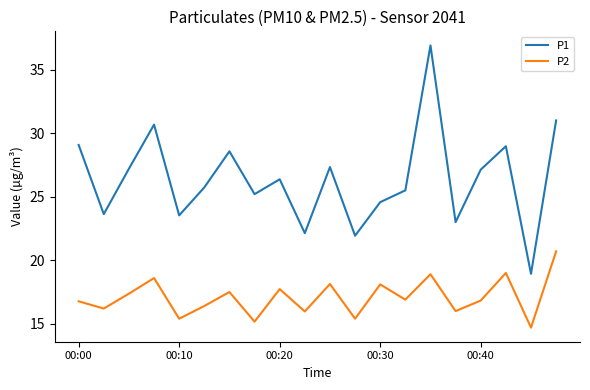

Does the chart display data point markers on the line(s)?

No